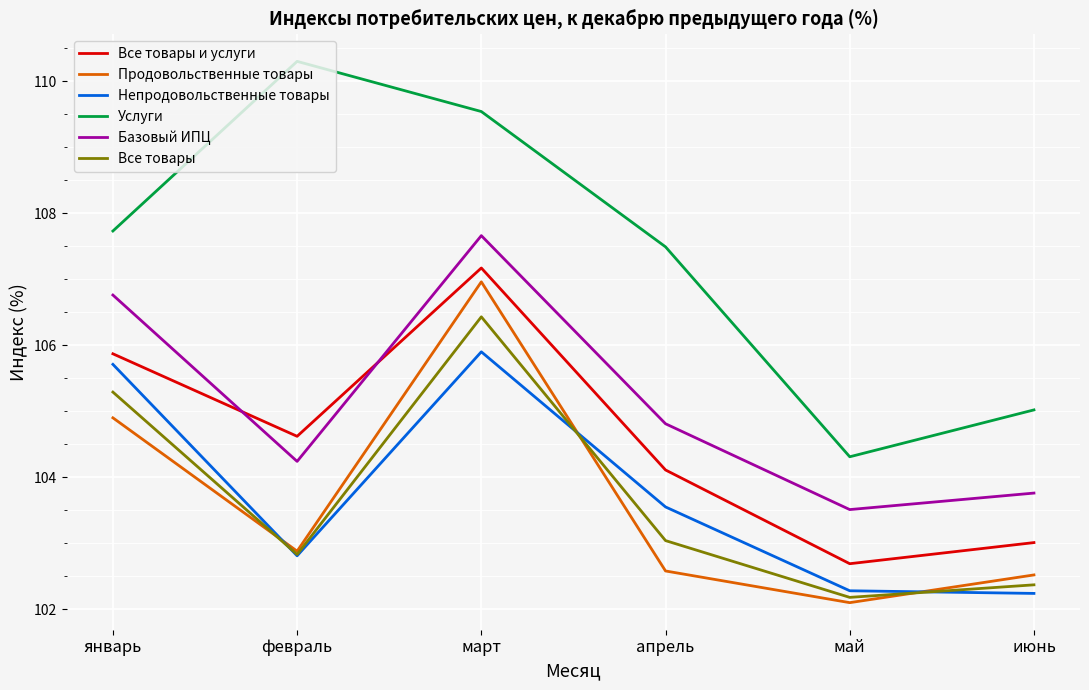

Which series changed the most between март and май?

Услуги